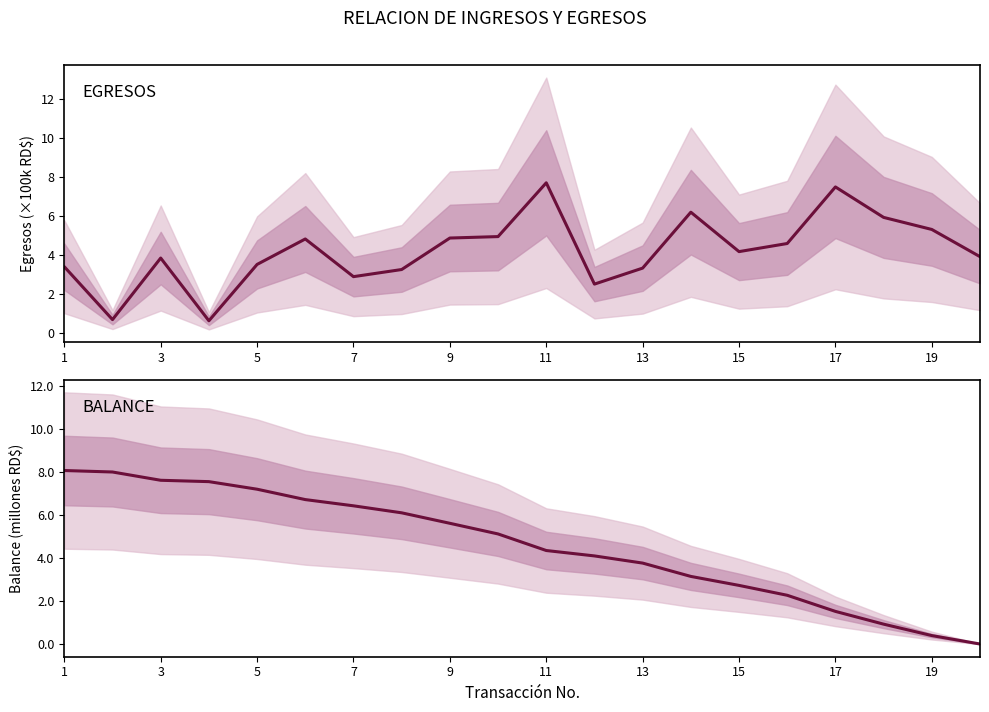

Which label corresponds to the largest value in the chart?

1